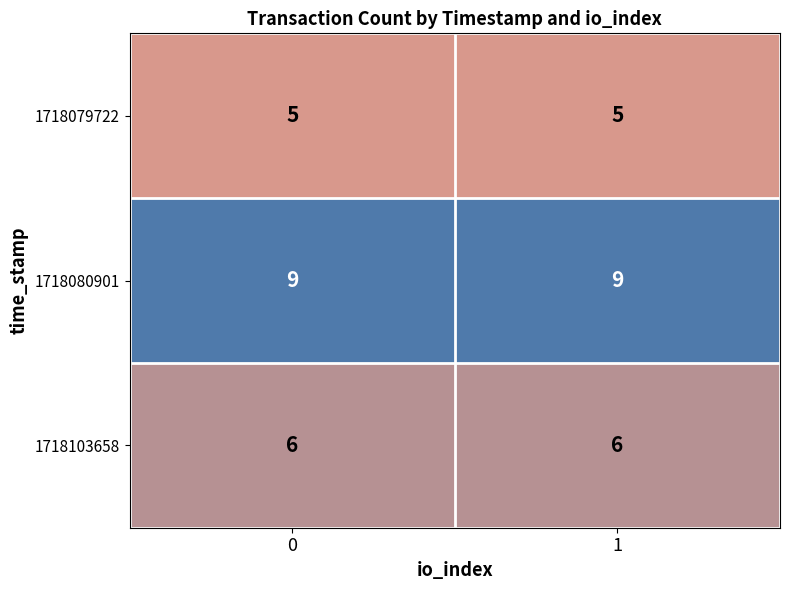

The 1718103658 series shows 6 at 1. True or false?

True